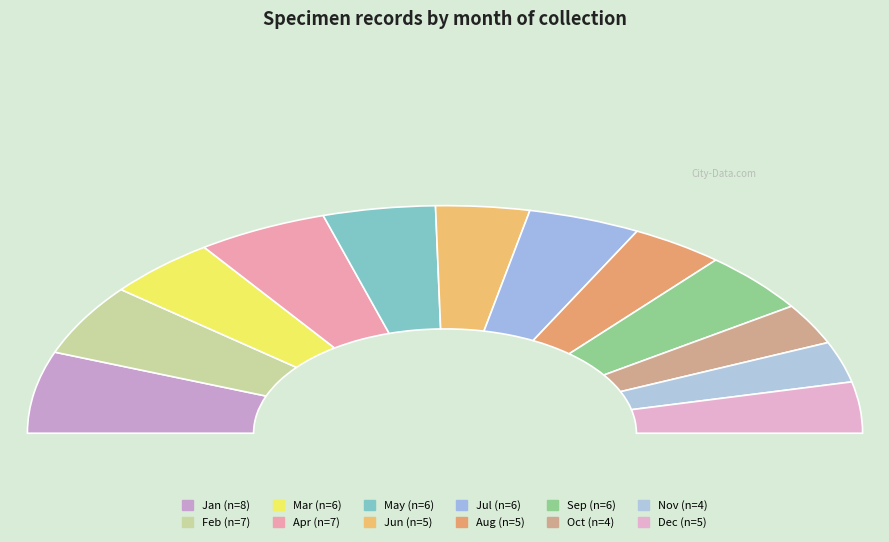

What is the ratio of the value at 7 to the value at 4?

0.9